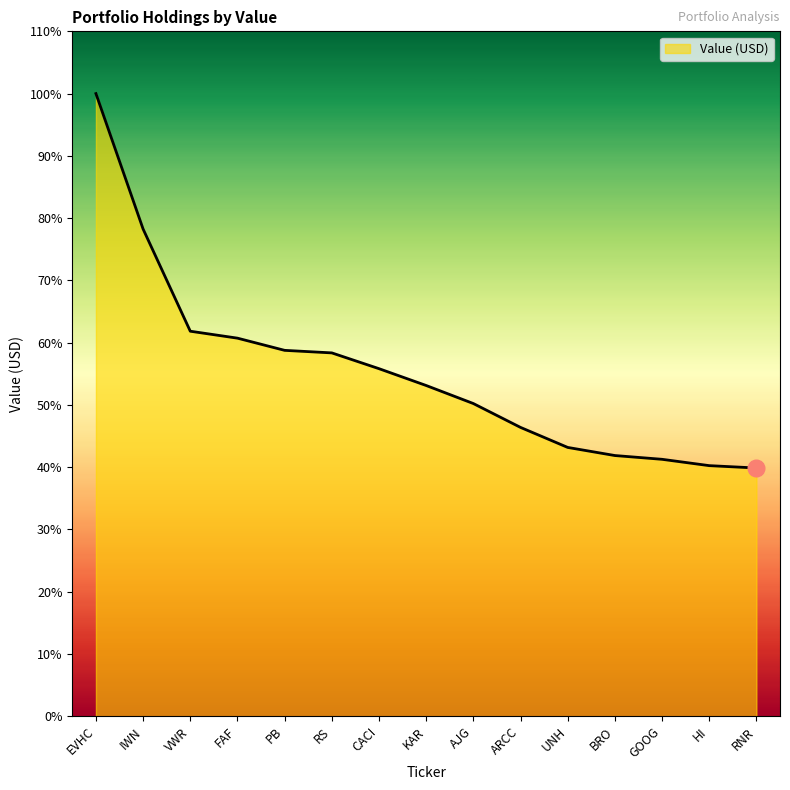

What position from the right is HI?

2